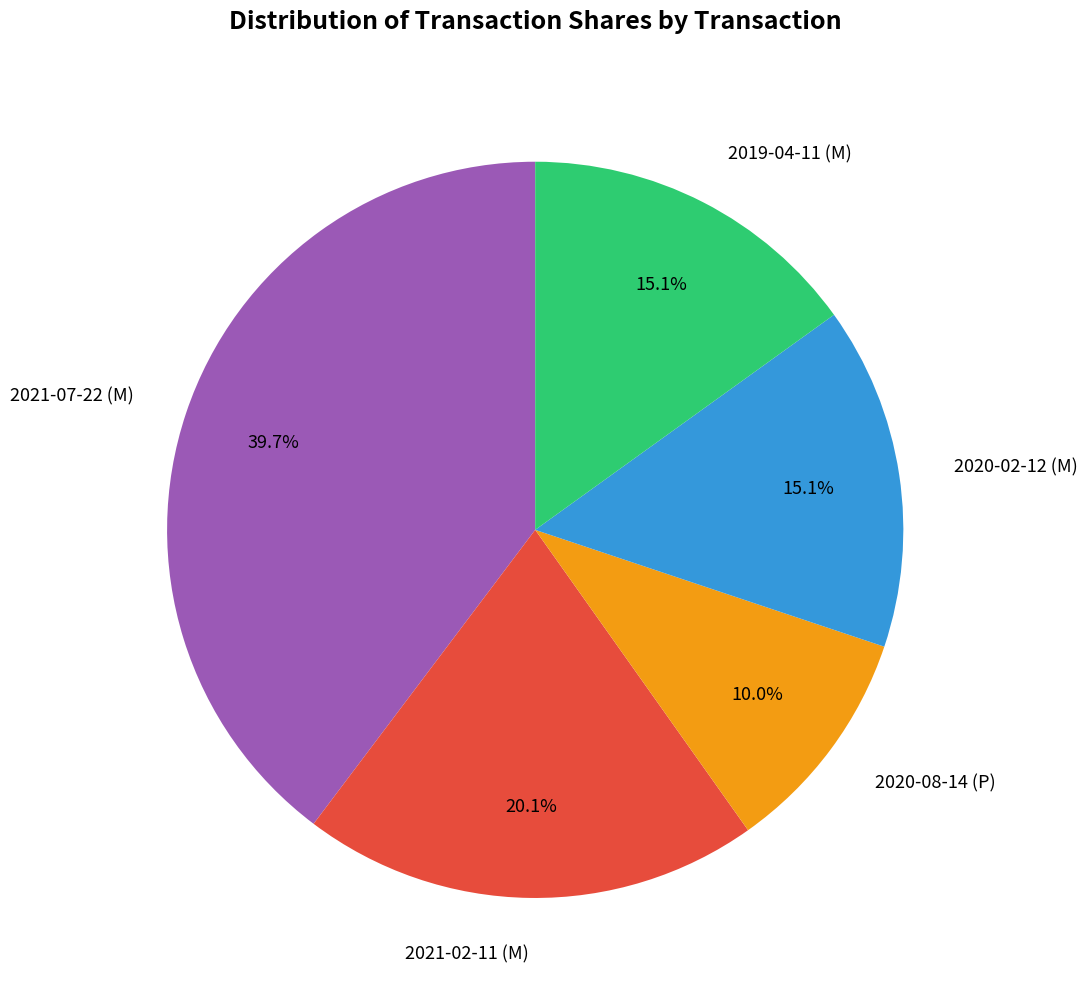

To the nearest percent, what portion does 2020-02-12 (M) represent?

15%